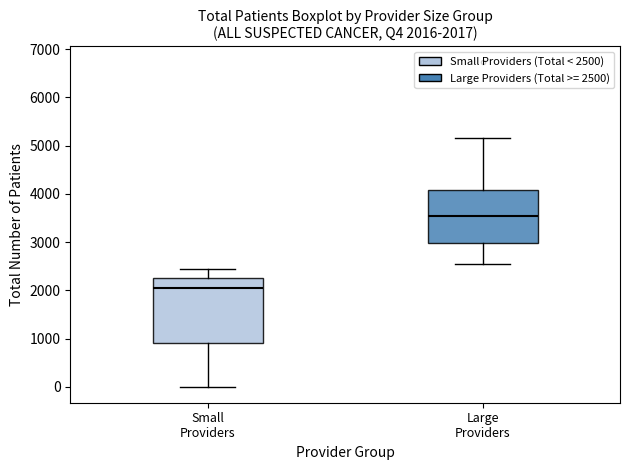

Comparing the boxes themselves (not the whiskers), which one is the tallest?

Small Providers